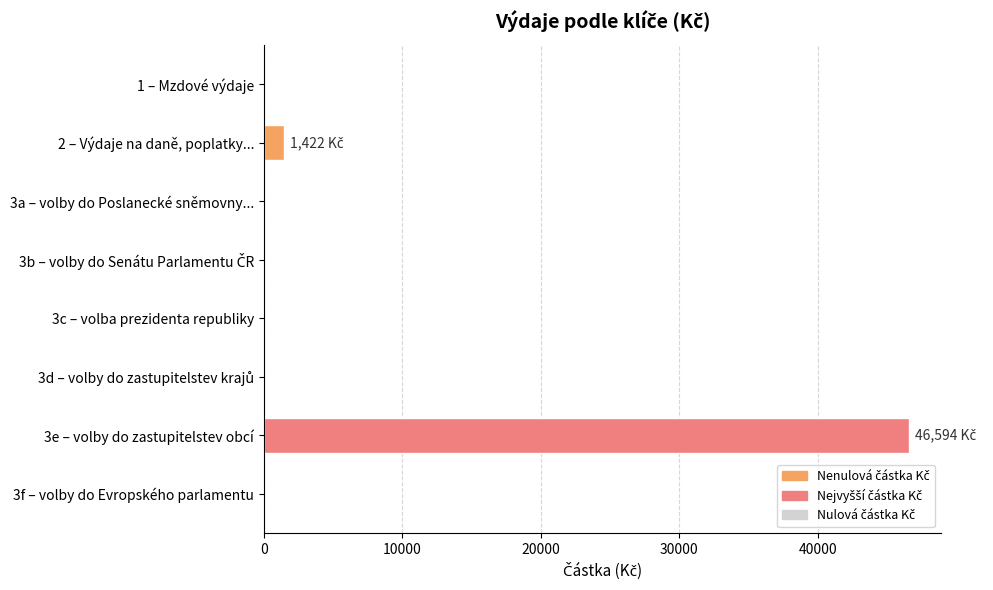

Which label corresponds to the largest value in the chart?

3e – volby do zastupitelstev obcí